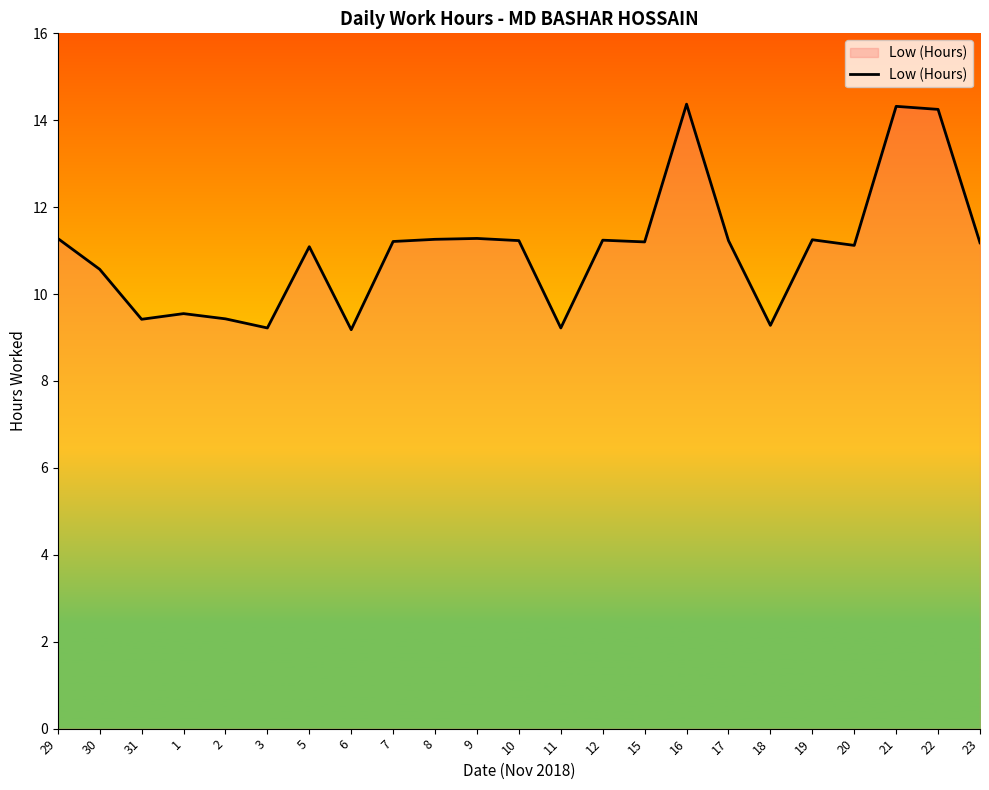

What is the difference between the values at 30 and 9?

0.7